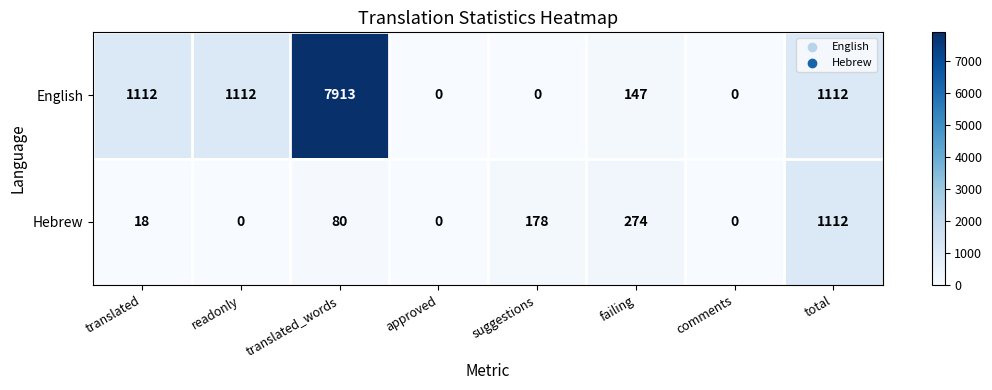

What is the difference between the maximum and minimum values in the Hebrew series?

1112